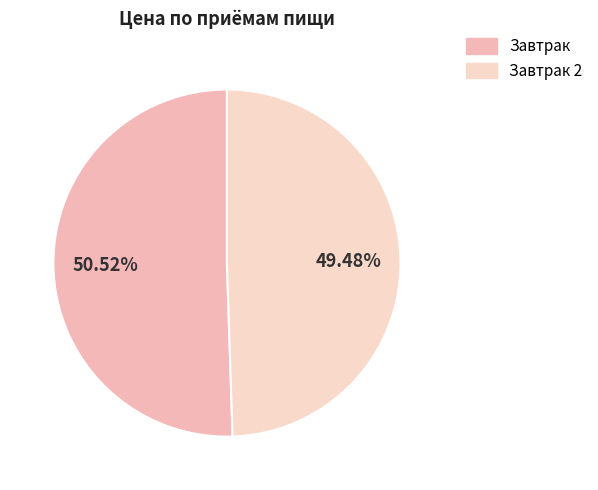

Does any single category account for the majority?

Yes